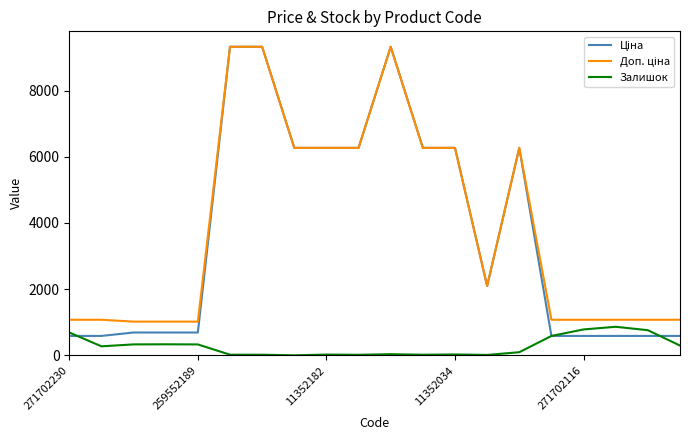

In Залишок, how many points are lower than both neighbors (excluding endpoints)?

5